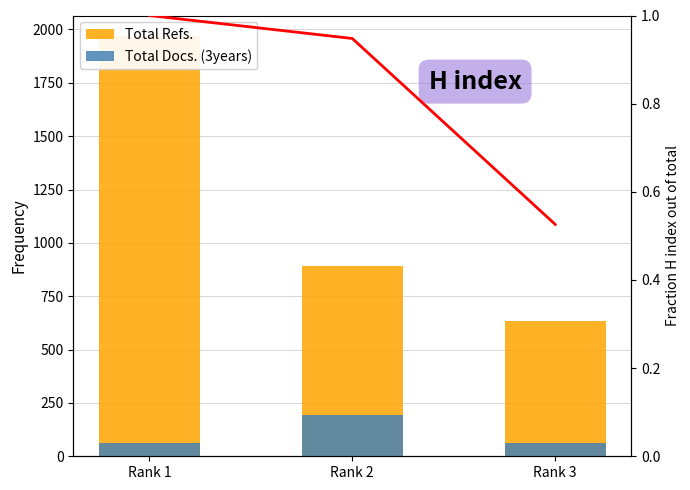

The value of H index fraction at Rank 3 is 0.5. True or false?

True